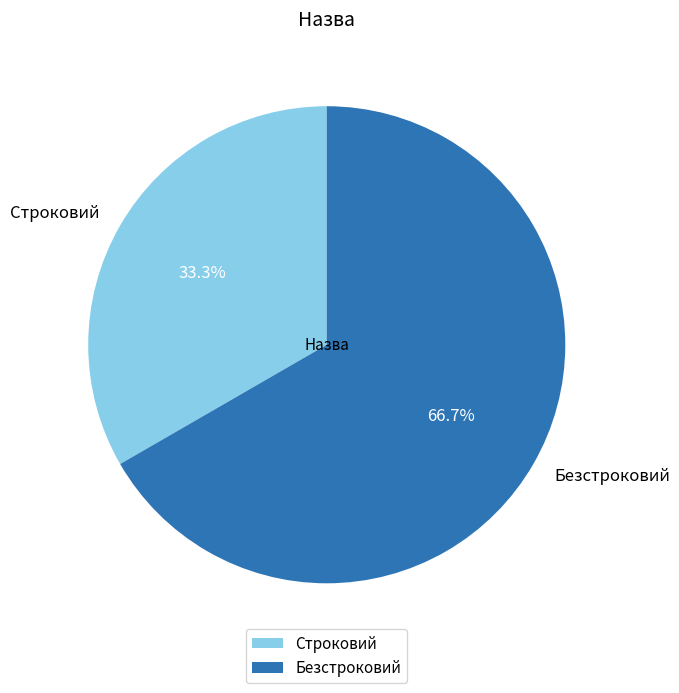

Which has a higher value, Безстроковий or Строковий?

Безстроковий